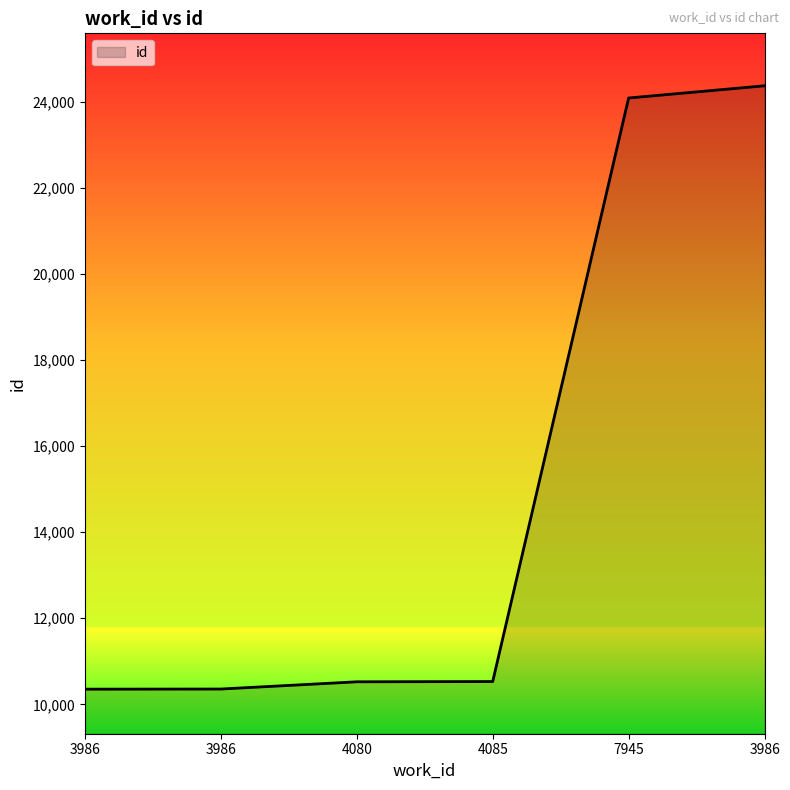

Rank the categories by value from lowest to highest.

3986, 3986, 4080, 4085, 7945, 3986